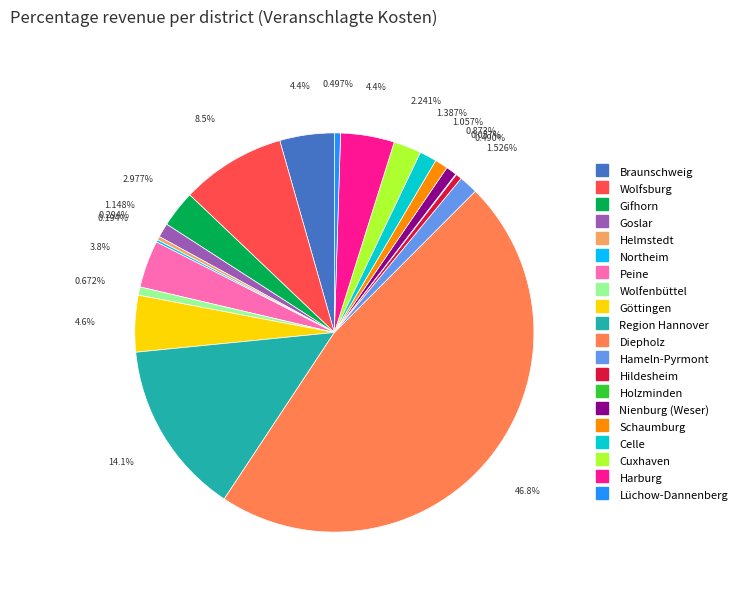

To the nearest percent, what portion does Cuxhaven represent?

2%